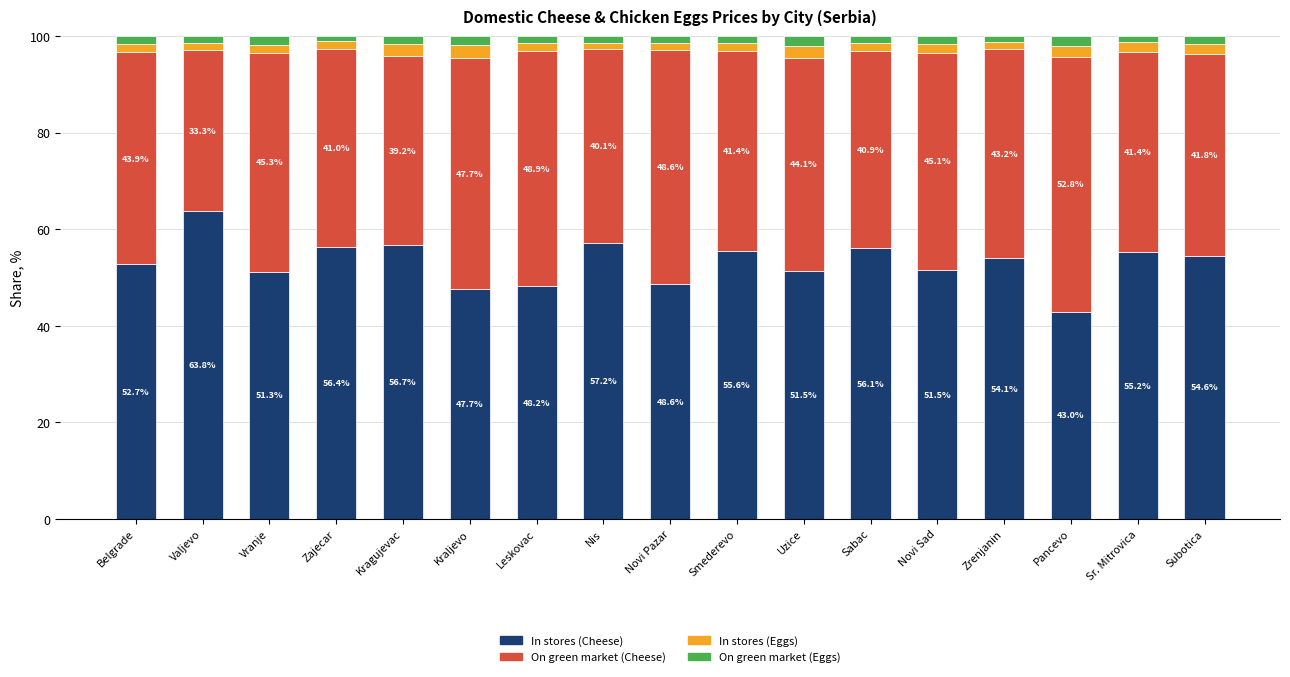

What is the minimum value for In stores (Cheese)?

43.0